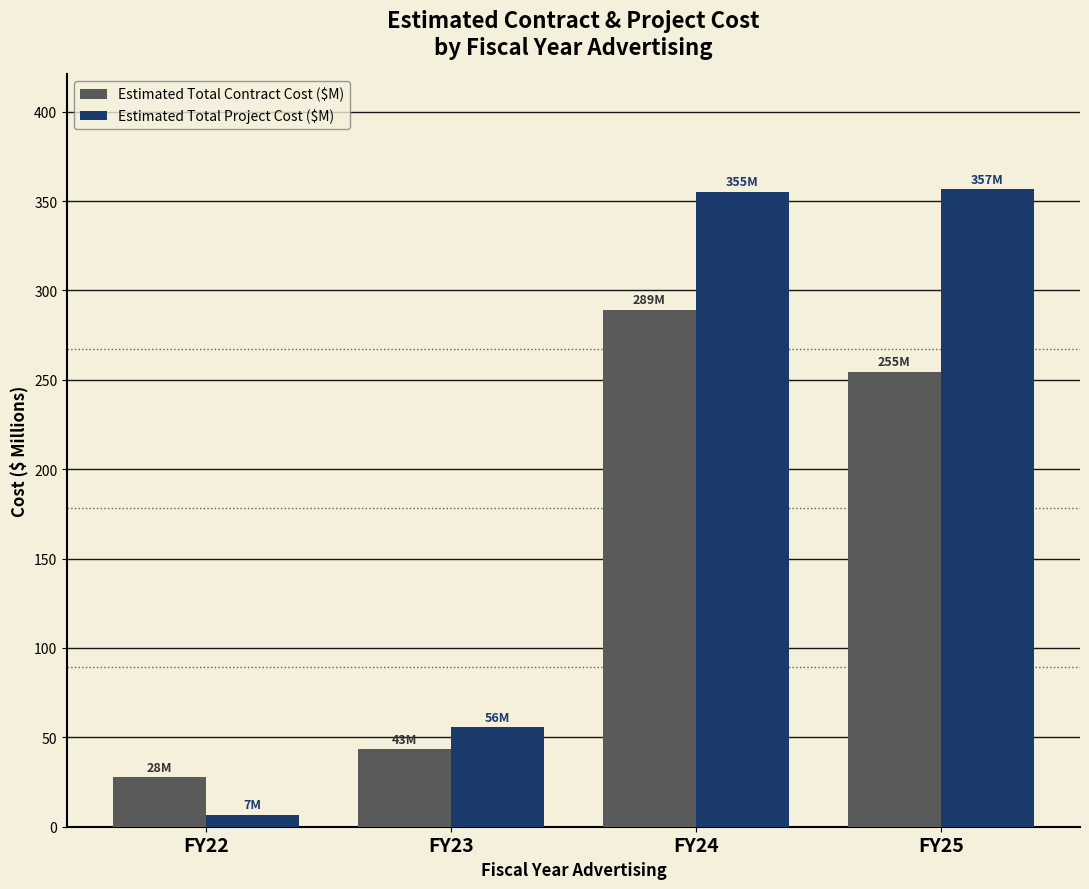

What is the lowest value of the Estimated Total Project Cost ($M) series?

6.6